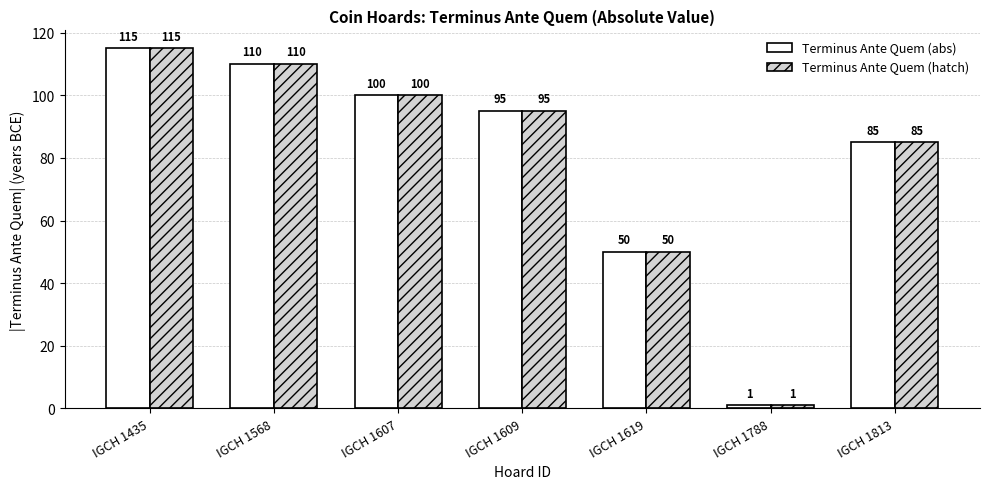

Where is Terminus Ante Quem (hatch) nearest to the value 58?

IGCH 1619